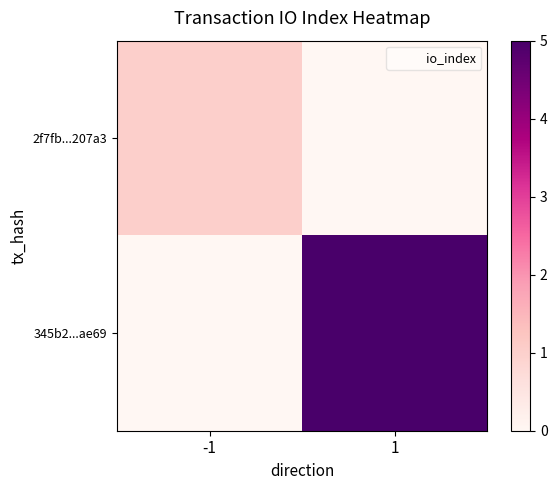

Rank the series at 1 from lowest to highest value.

2f7fb...207a3, 345b2...ae69